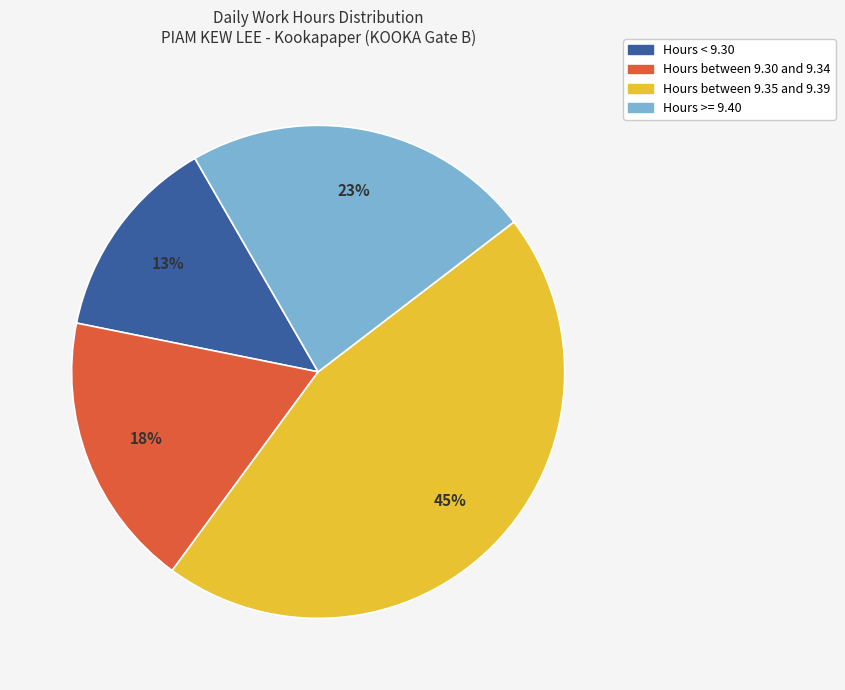

Is there a majority slice in this chart?

No